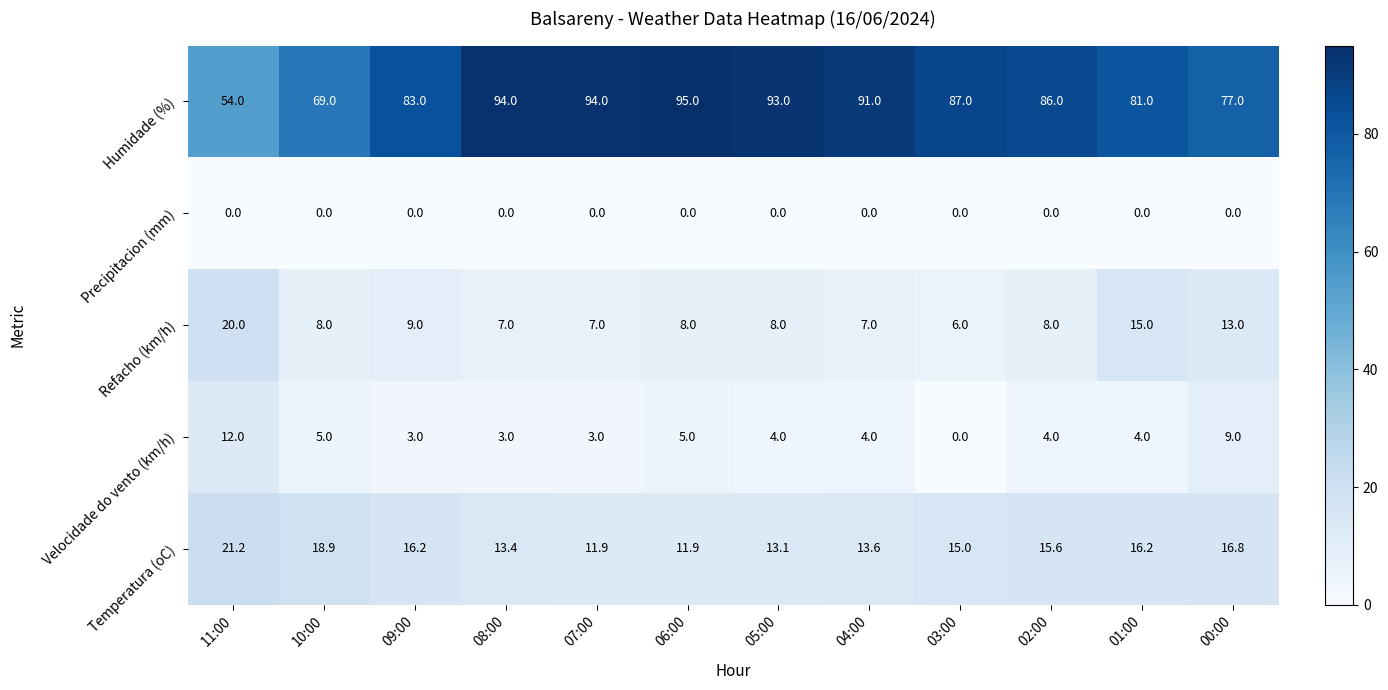

Which series has the largest total across all categories?

Humidade (%)